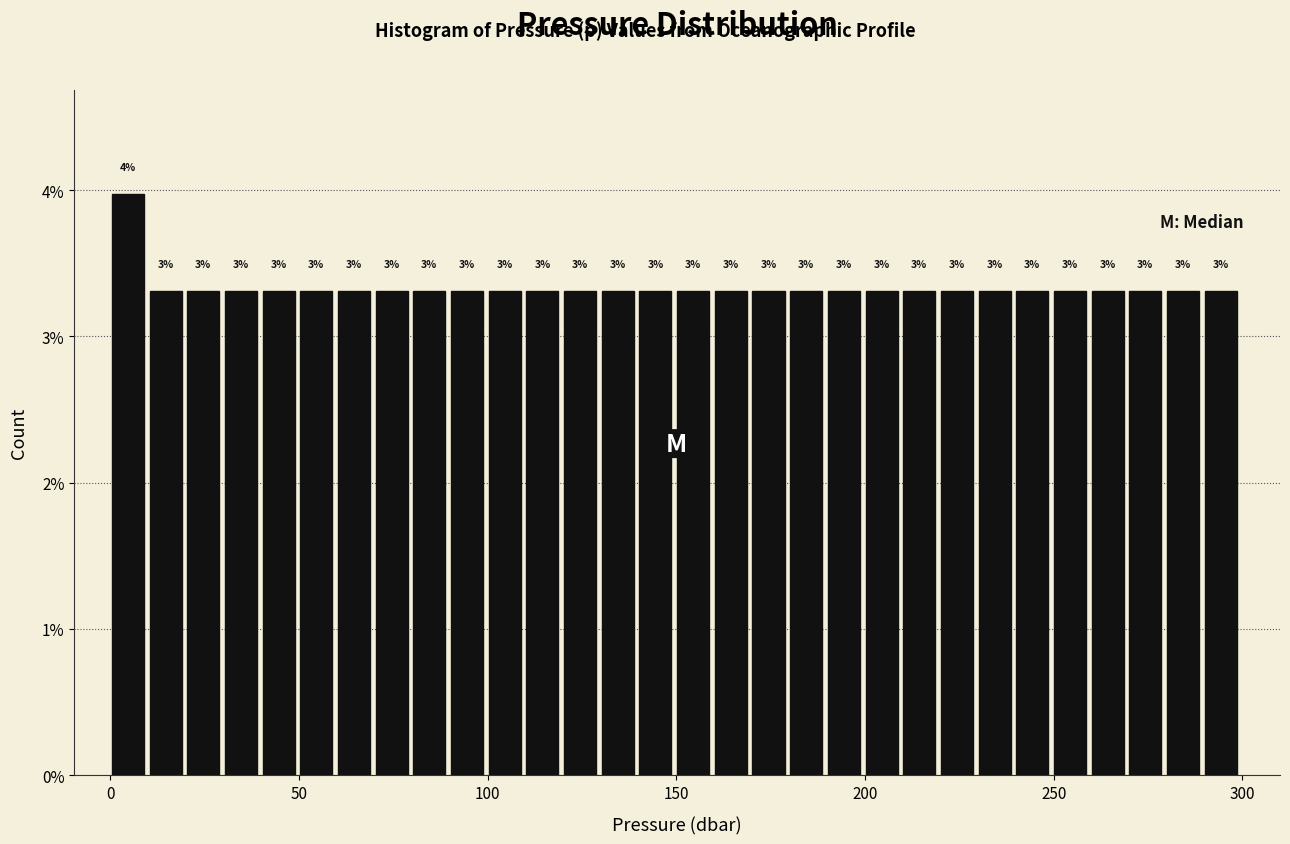

Read against the x-axis, roughly where is the centre of the tallest bar?

5